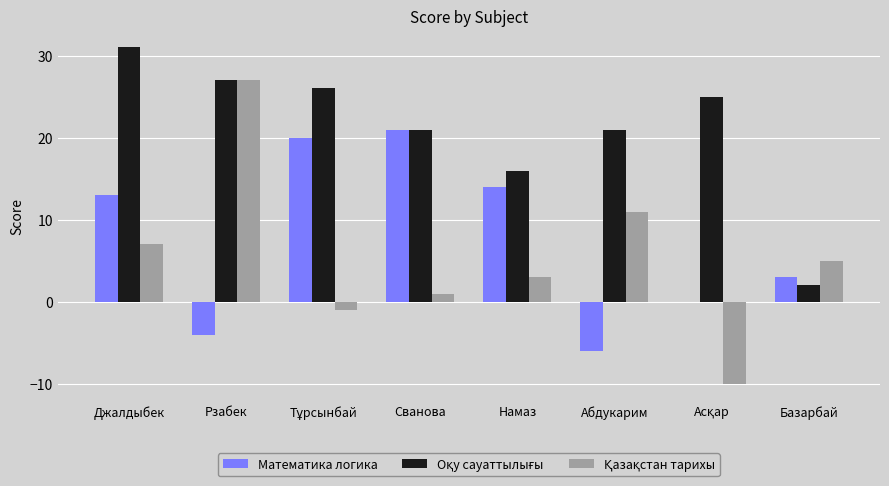

What is the total value across all series at Рзабек?

50